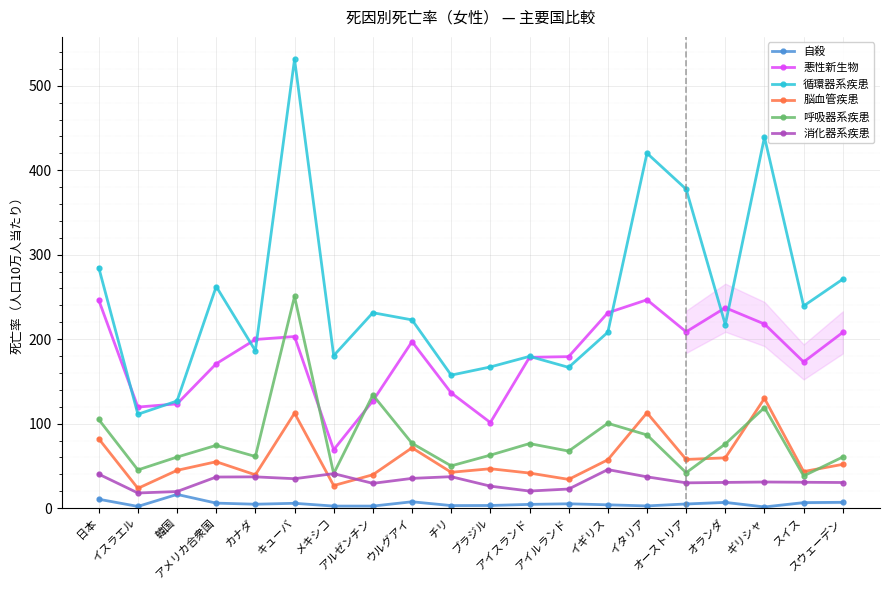

Count the number of data series in this chart.

6